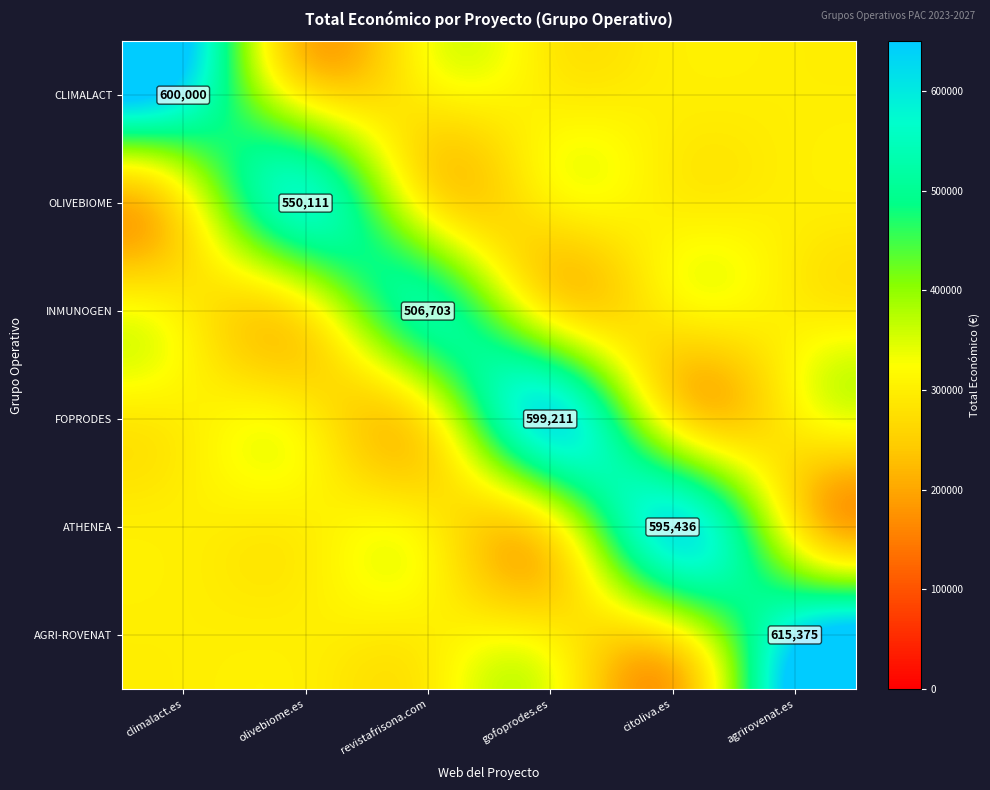

What is the sum of the OLIVEBIOME values at olivebiome.es and gofoprodes.es?

850111